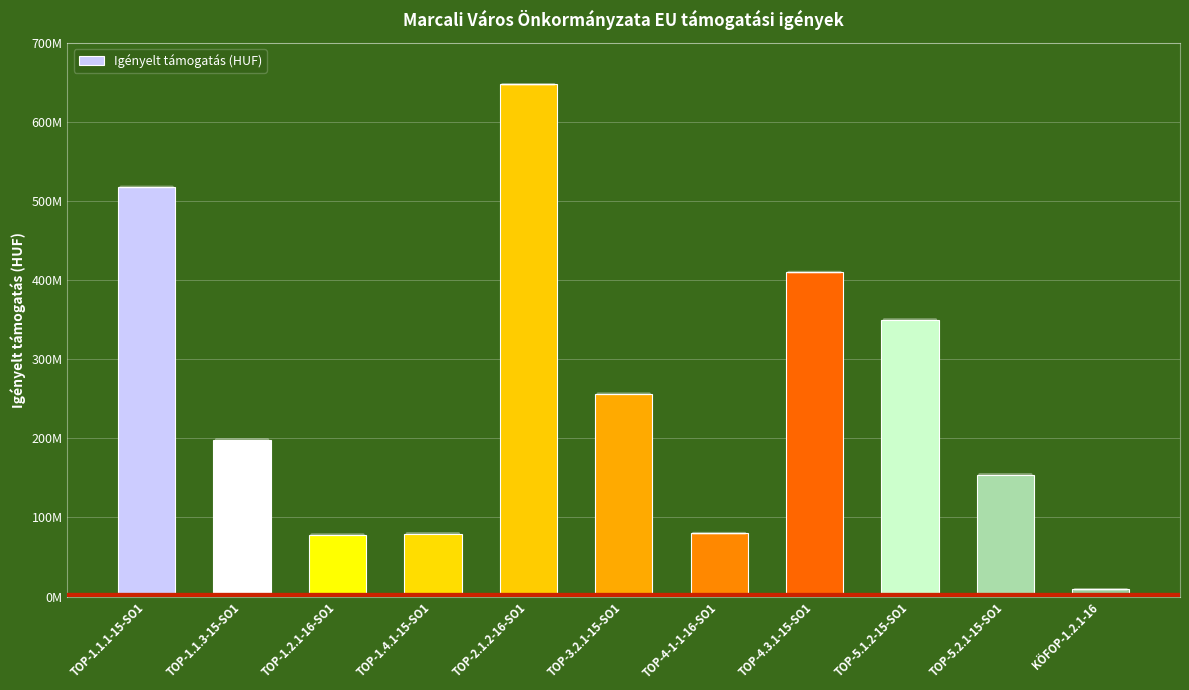

Are the bars horizontal?

No